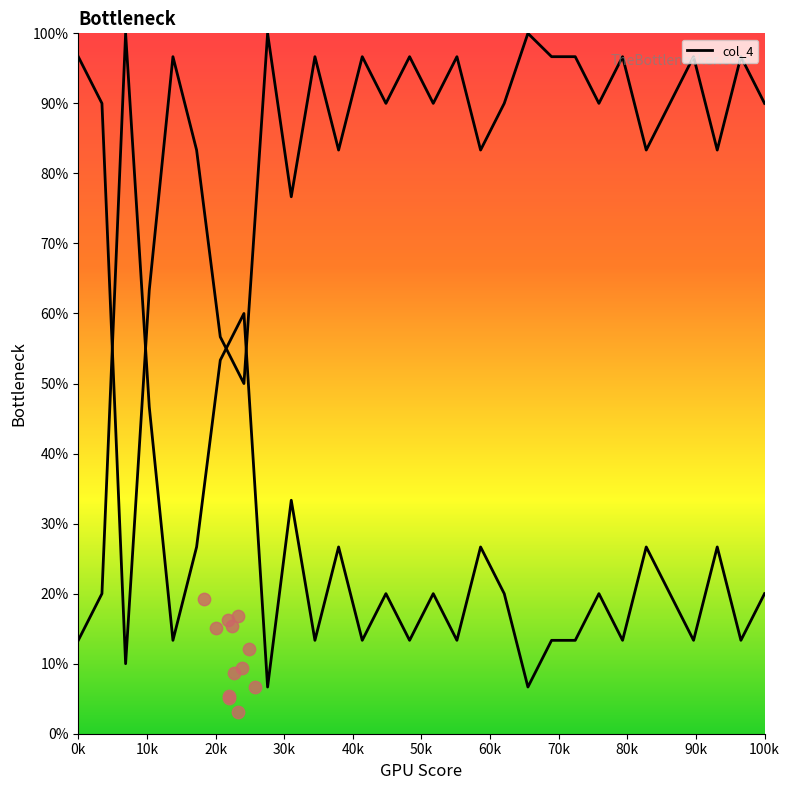

What is the change in value from 11 to 15?

-6.7